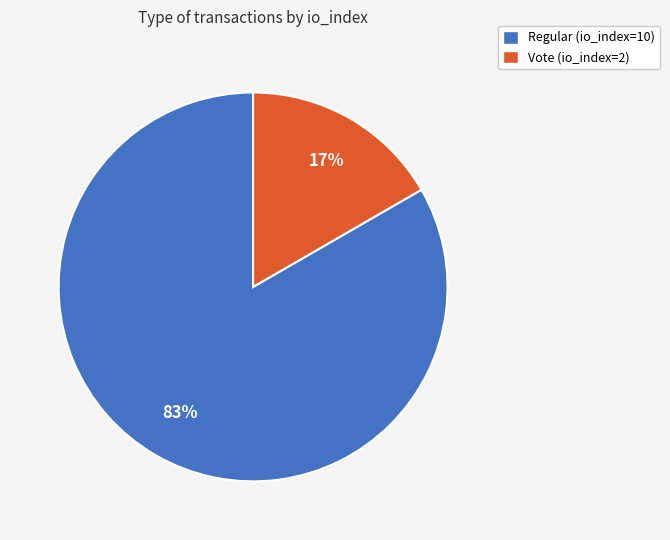

The Vote (io_index=2) slice represents 11% of the pie. True or false?

False